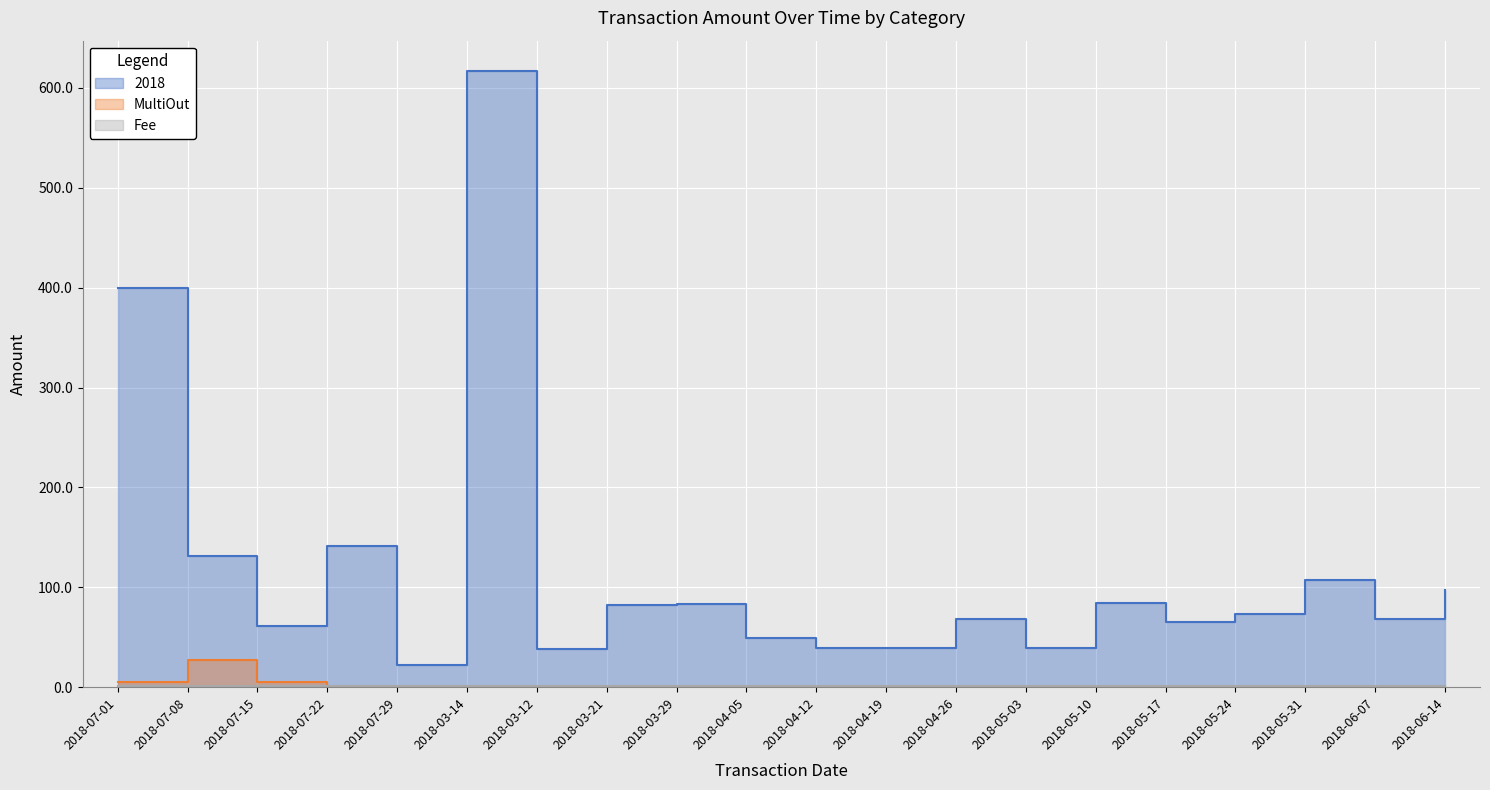

The MultiOut series shows 0.0 at 2018-03-14. True or false?

True